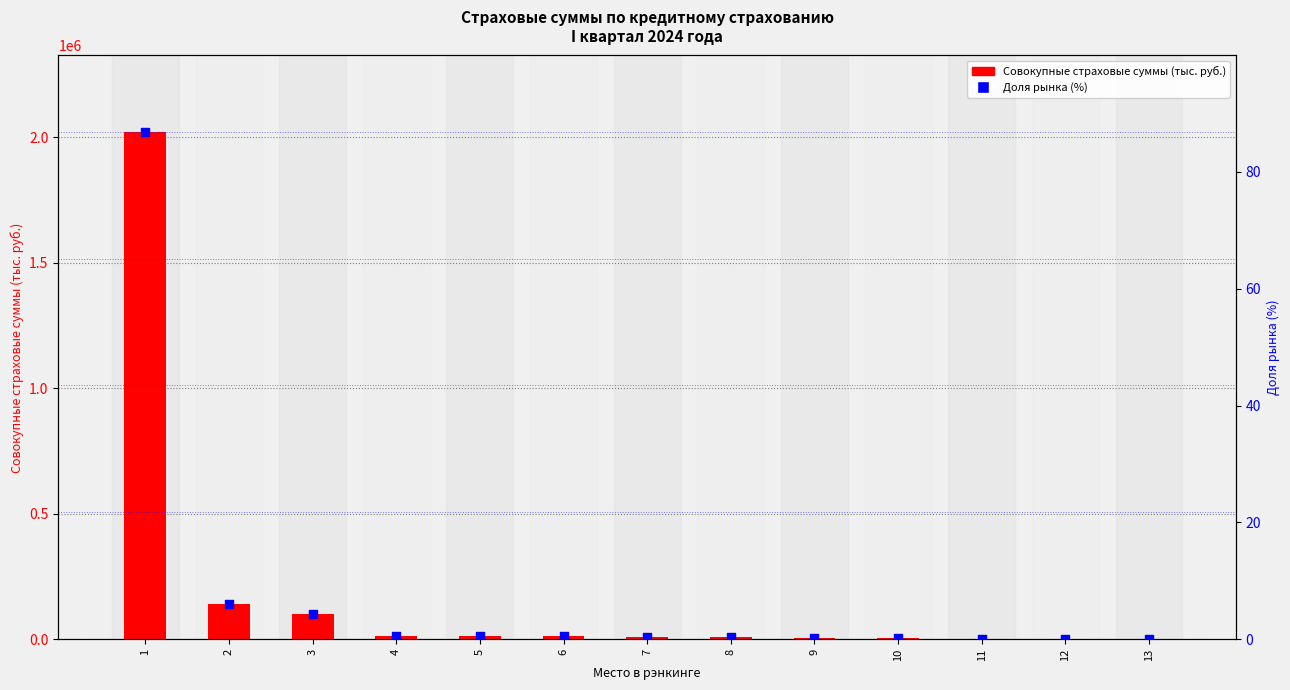

Is the value of Доля рынка (%) at 7 greater than the value of Совокупные страховые суммы (тыс. руб.) at 8?

No